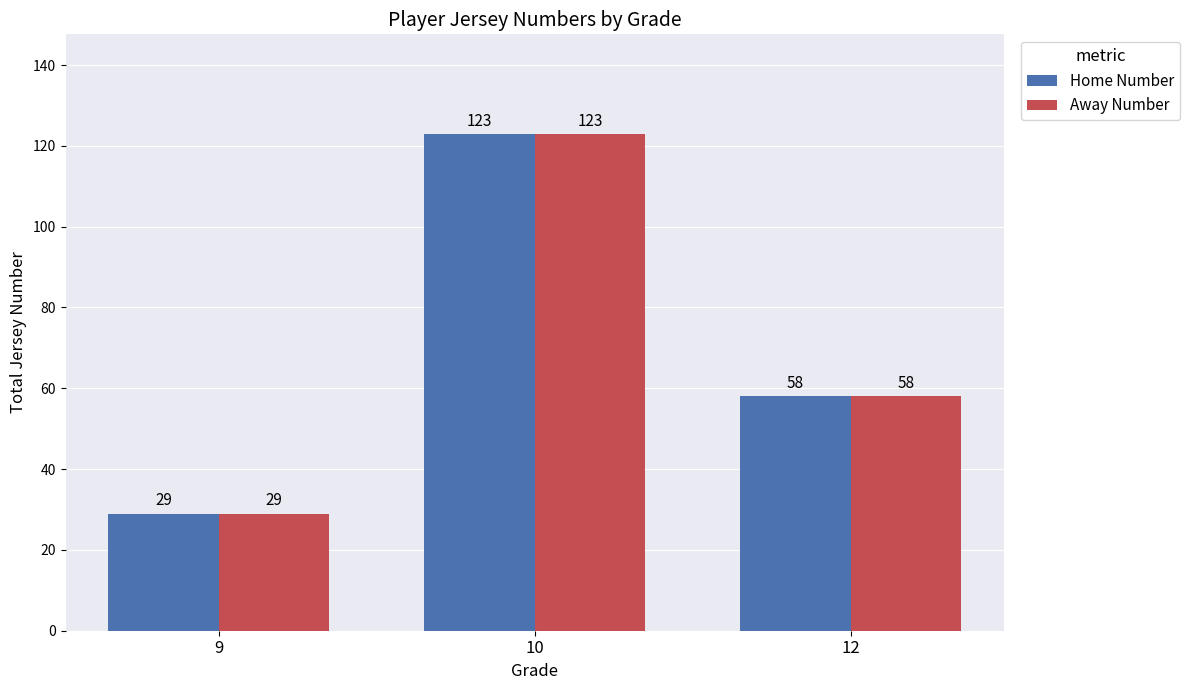

Rank the categories by Home Number value from highest to lowest.

10, 12, 9